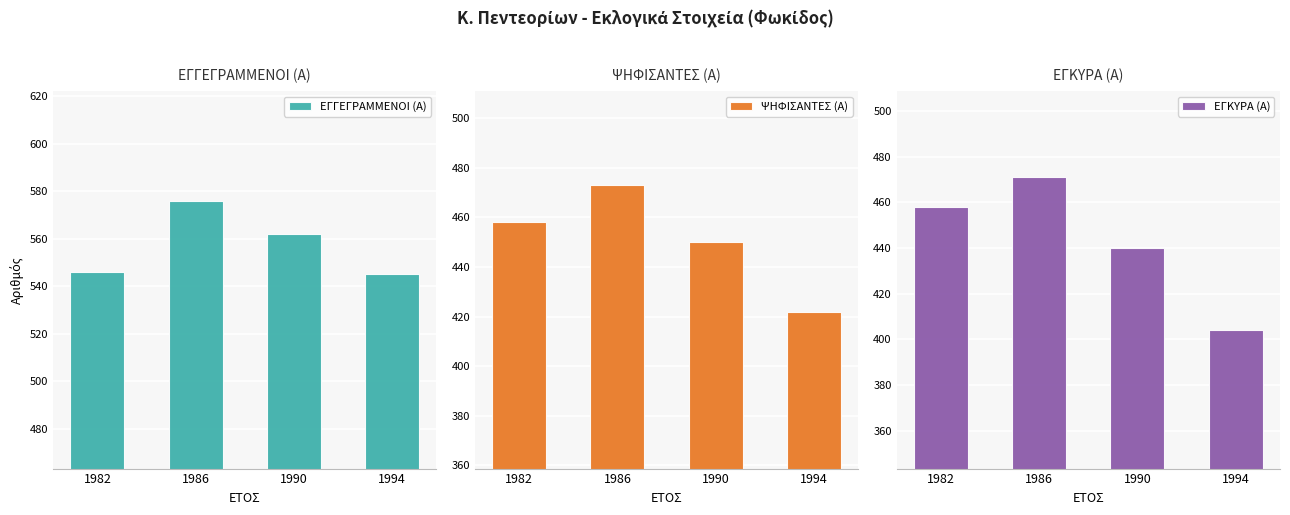

How many data points does each series have?

4